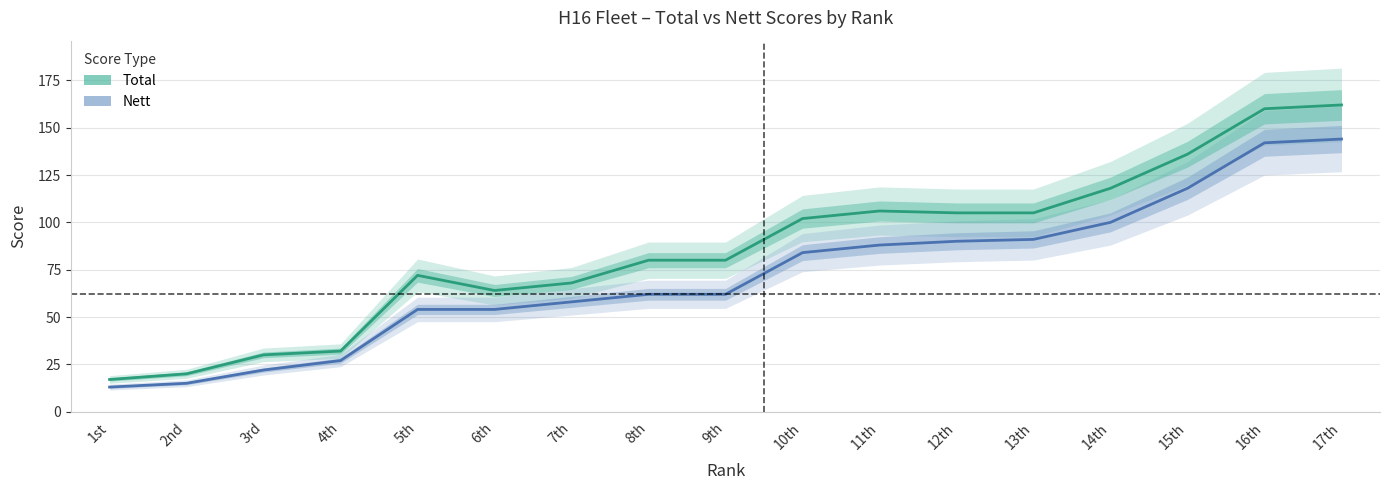

List the labels in order of Total value, largest first.

17th, 16th, 15th, 14th, 11th, 12th, 13th, 10th, 8th, 9th, 5th, 7th, 6th, 4th, 3rd, 2nd, 1st